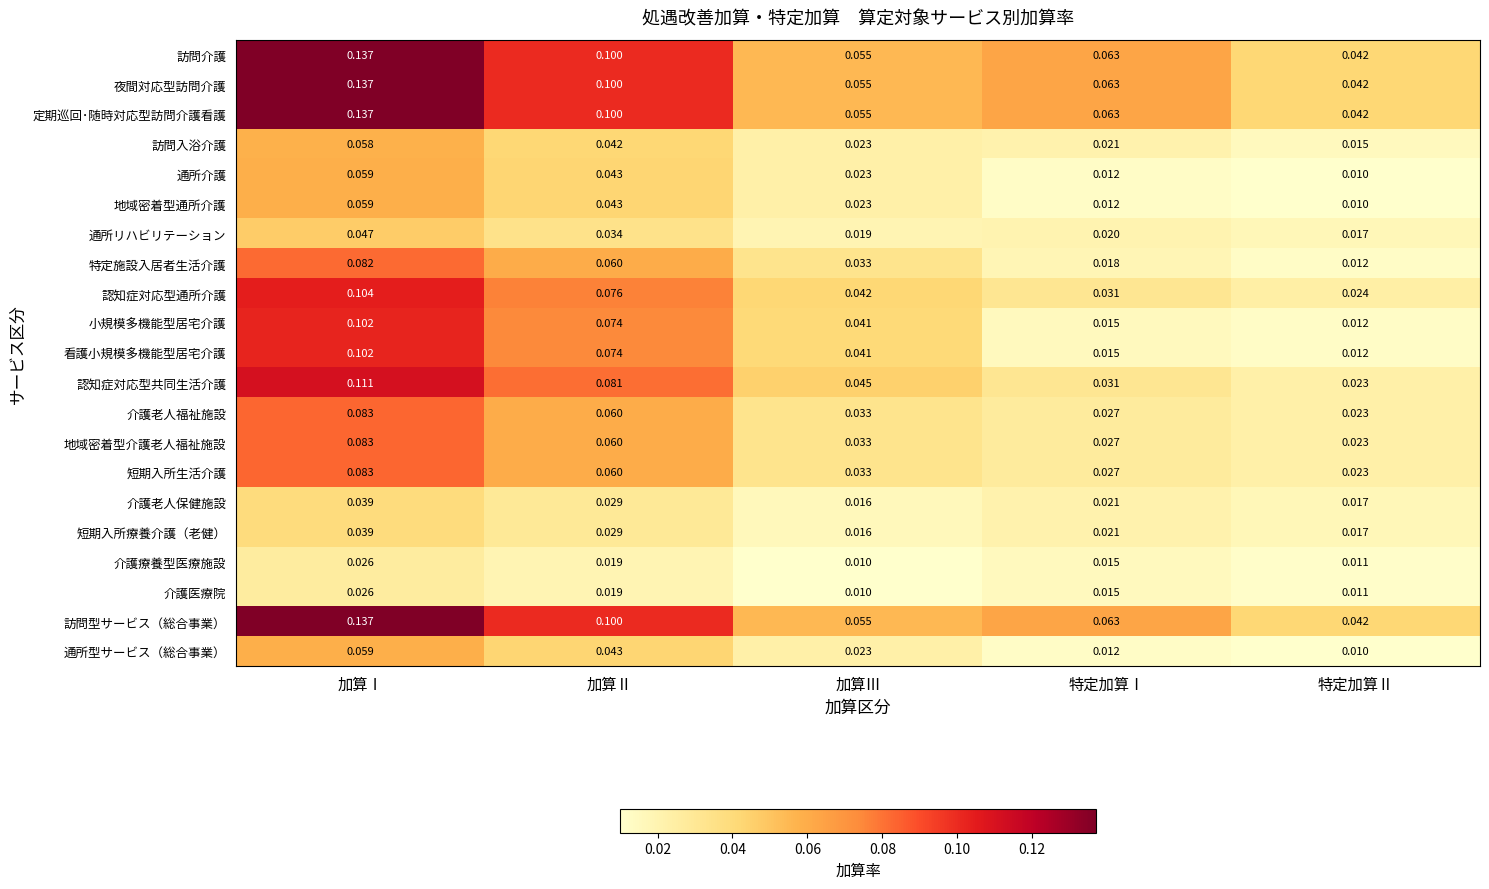

Where is 訪問介護 nearest to the value 0?

特定加算Ⅱ